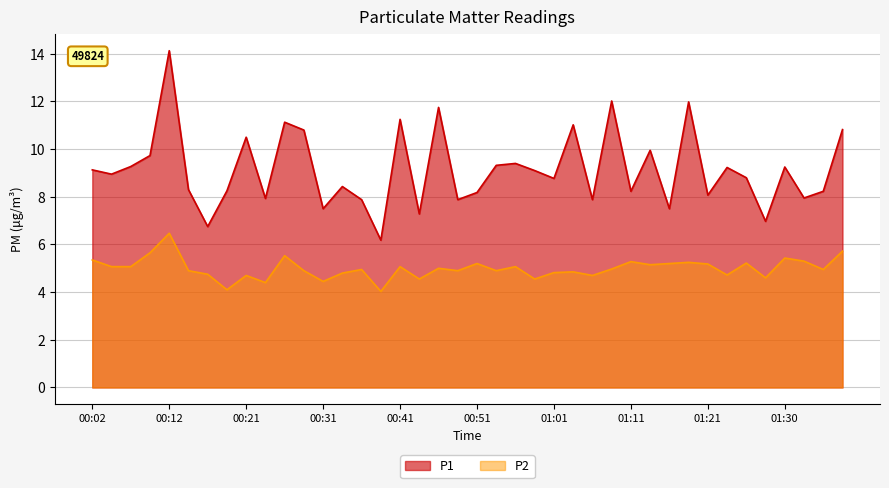

What is the difference between the highest and lowest values at 01:26?

3.6